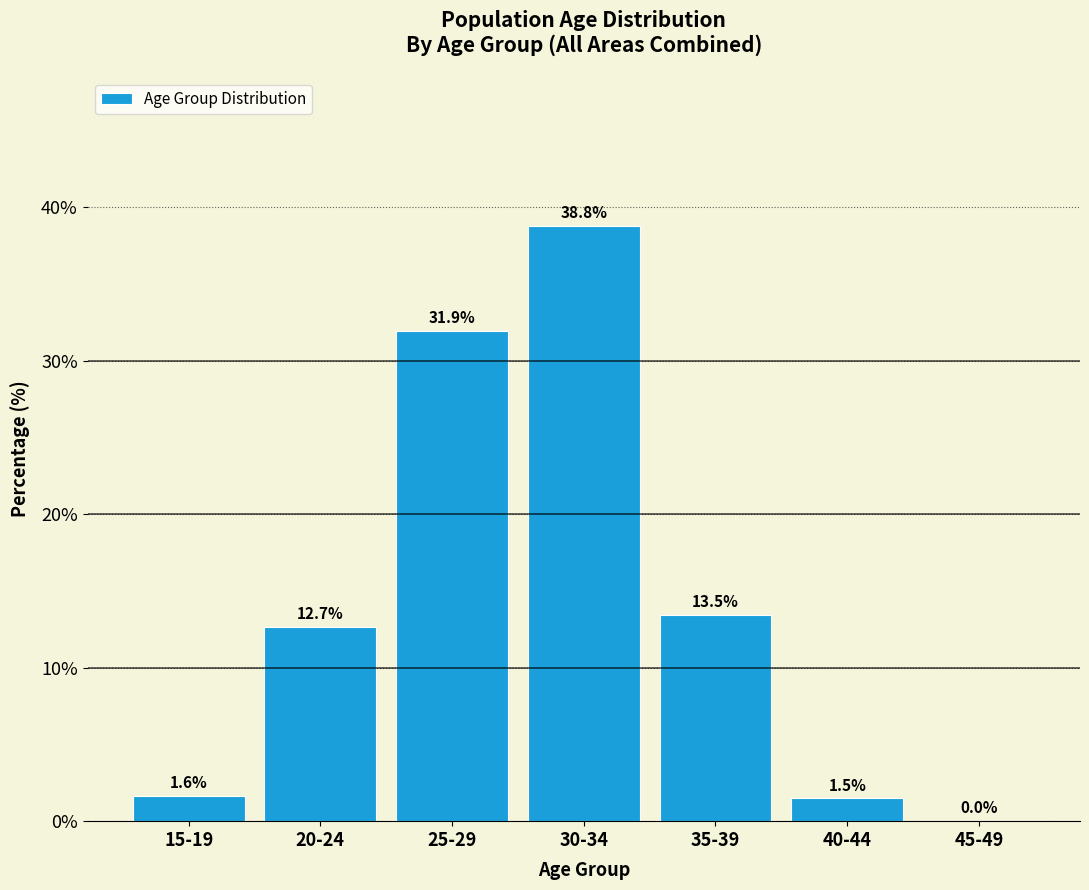

Between 45-49 and 20-24, which is larger?

20-24